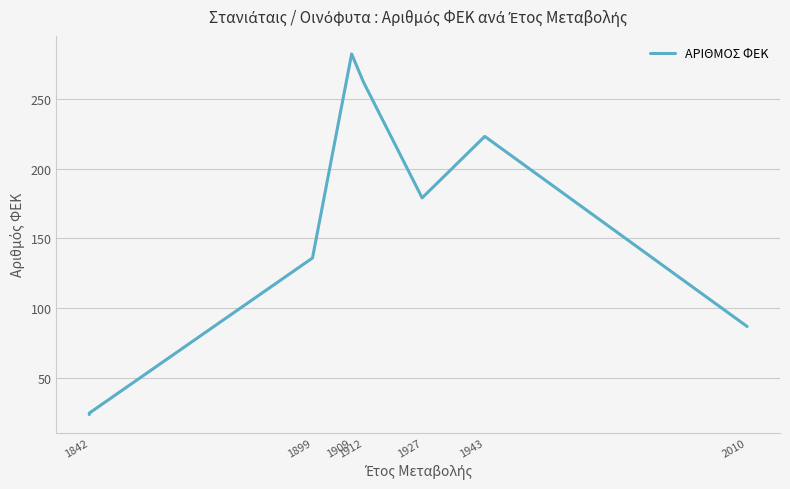

What is the ratio of the value at 1927 to the value at 2010?

2.1